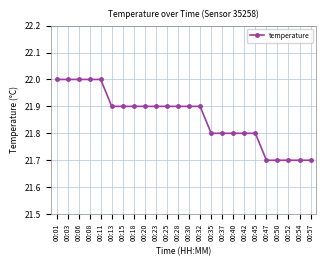

Is it true that the value at 00:54 is 21.7?

True